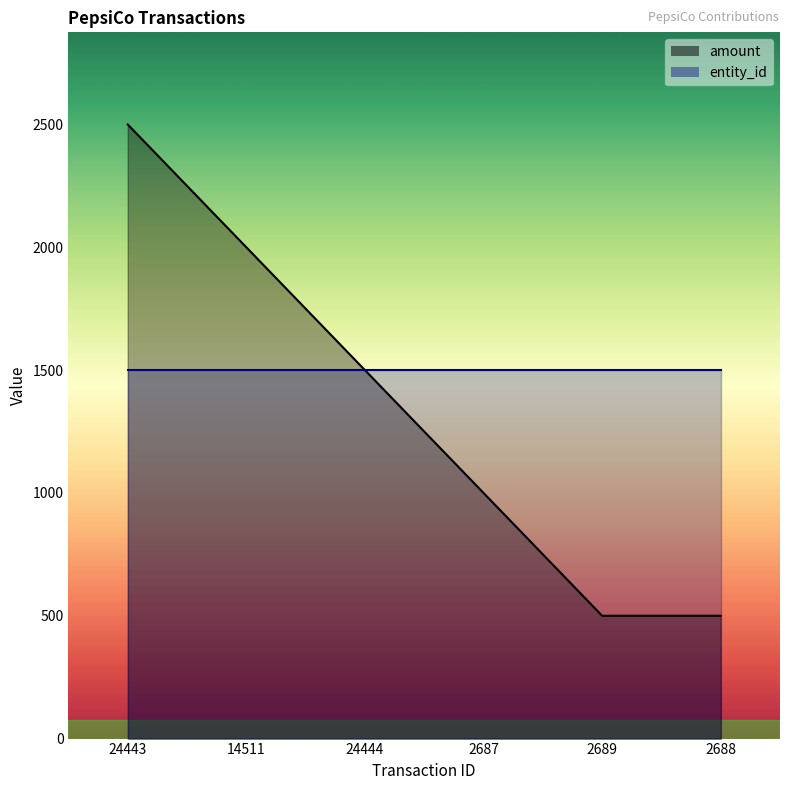

True or false: there are more than 0 points higher than both neighbors.

False